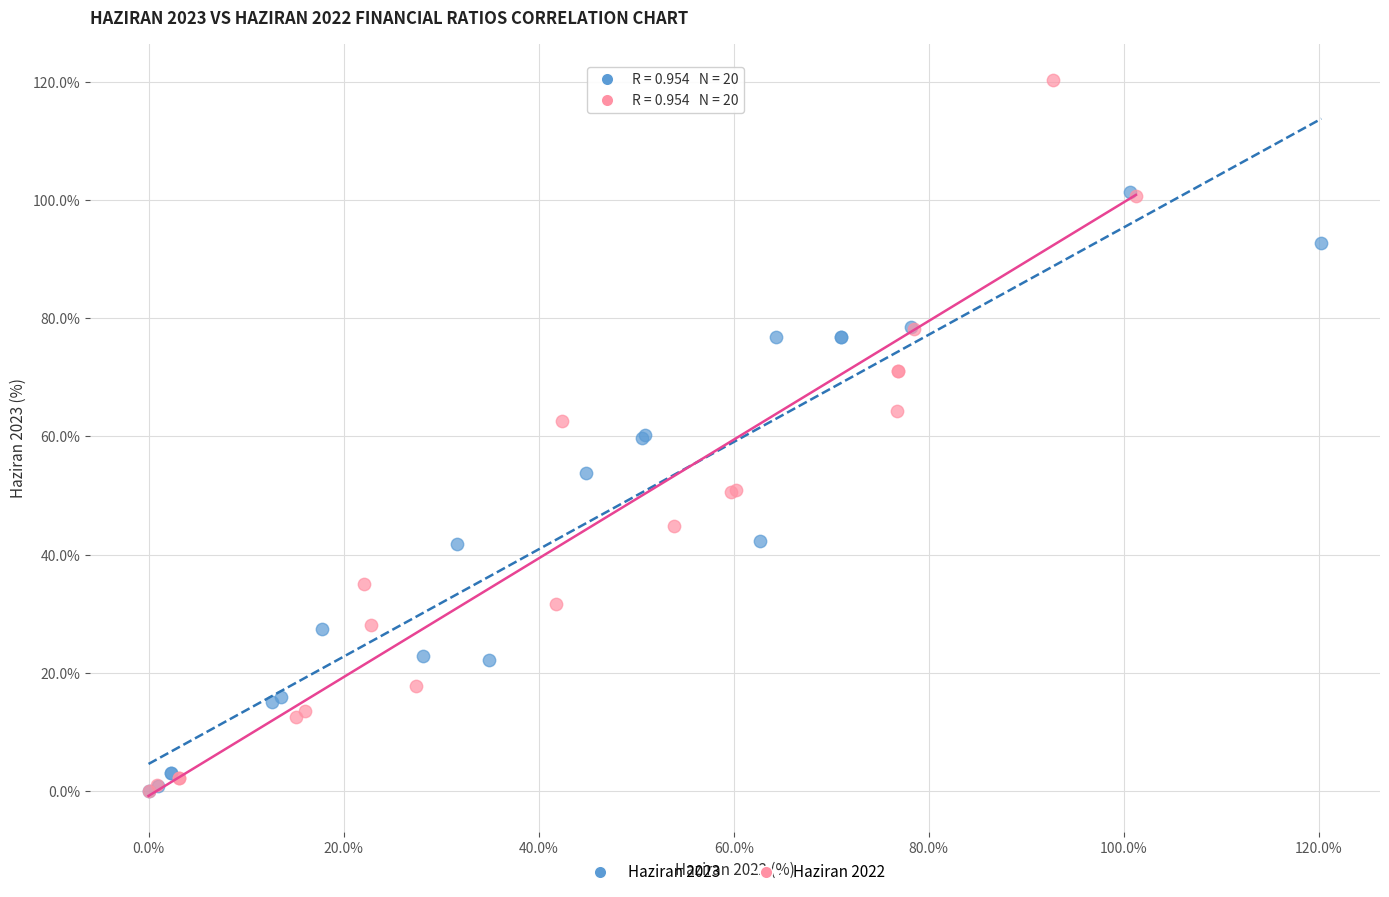

Which series has the largest Y range (max minus min)?

Haziran 2022